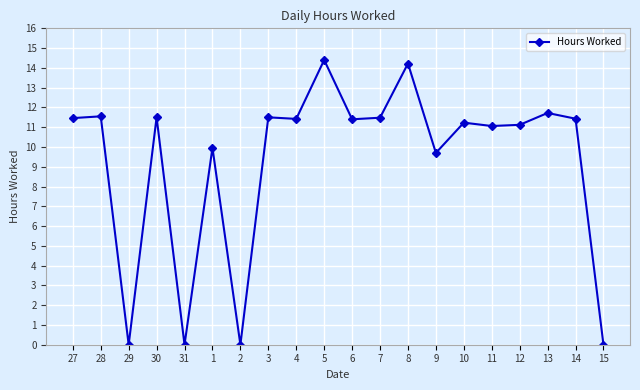

Where is the data nearest to the value 7?

9